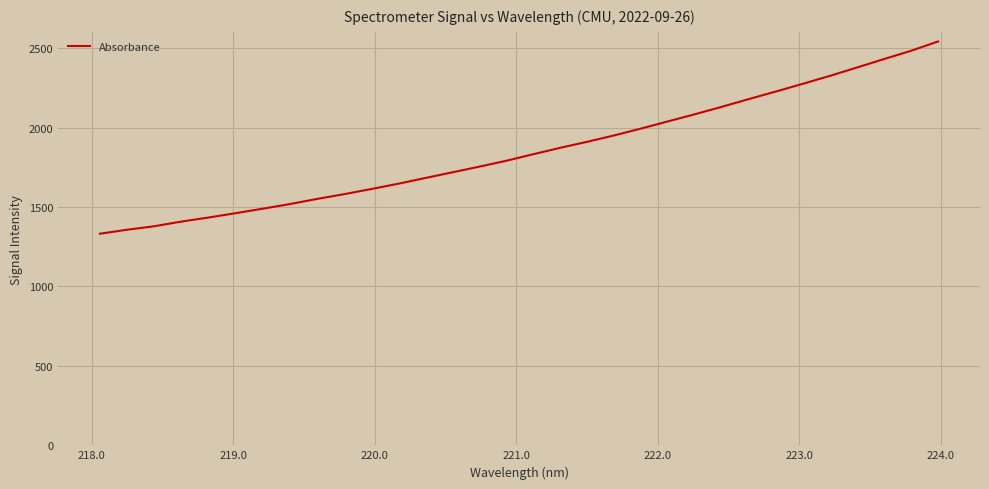

How many distinct data groups are displayed?

1